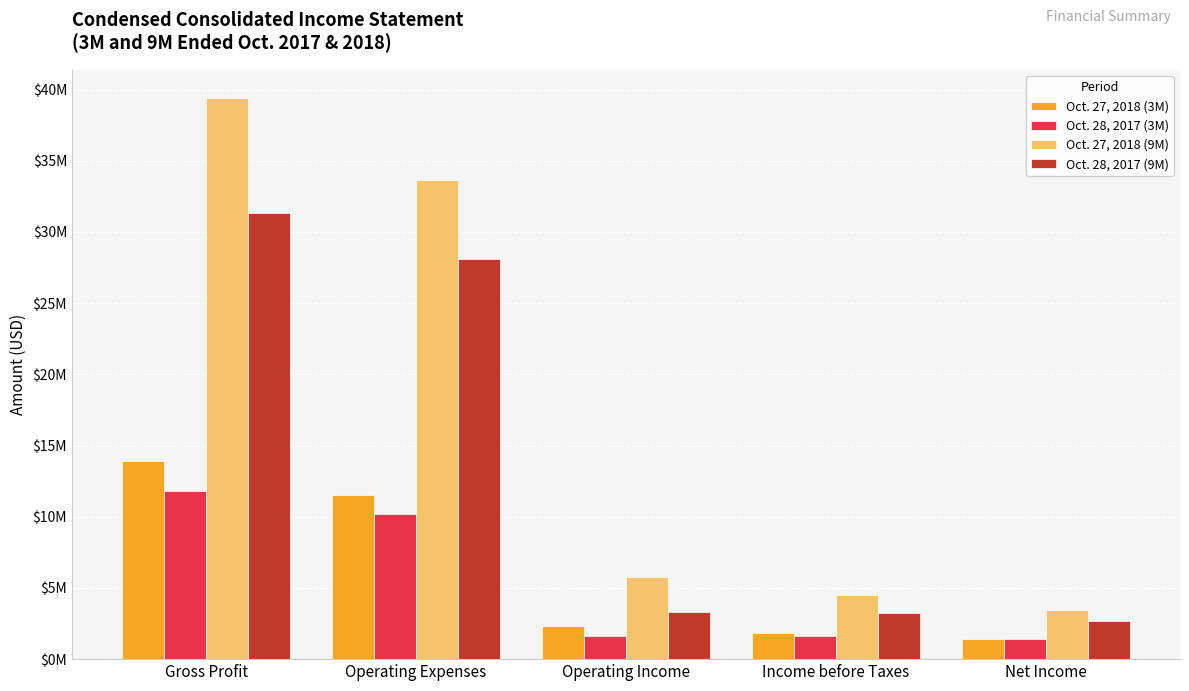

What are all the series names shown in the legend?

Oct. 27, 2018 (3M), Oct. 28, 2017 (3M), Oct. 27, 2018 (9M), Oct. 28, 2017 (9M)